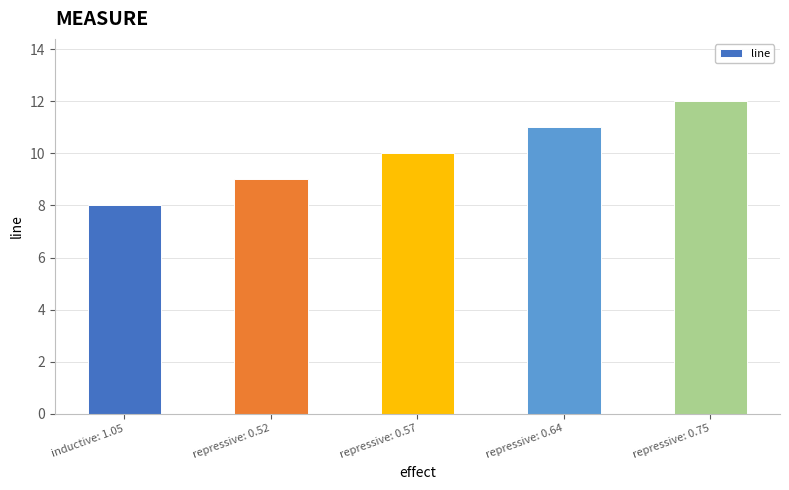

What is the label of the 5th bar from the left?

repressive: 0.75